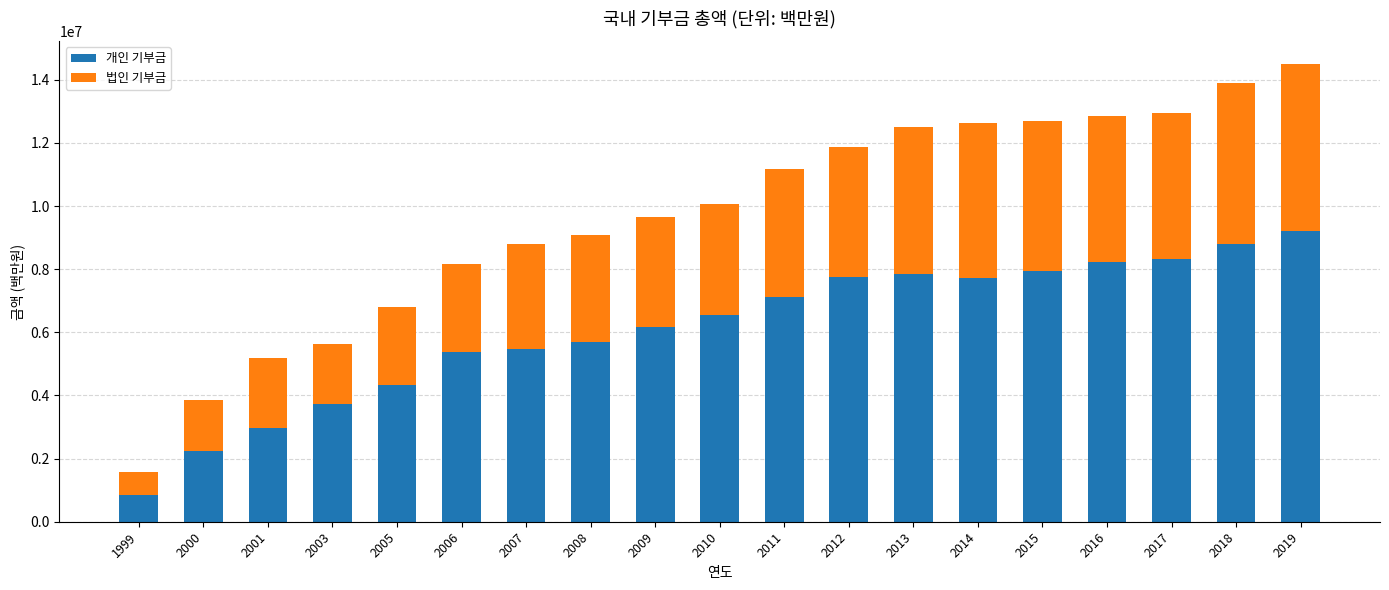

What is the total value across all series at 2006?

8168820